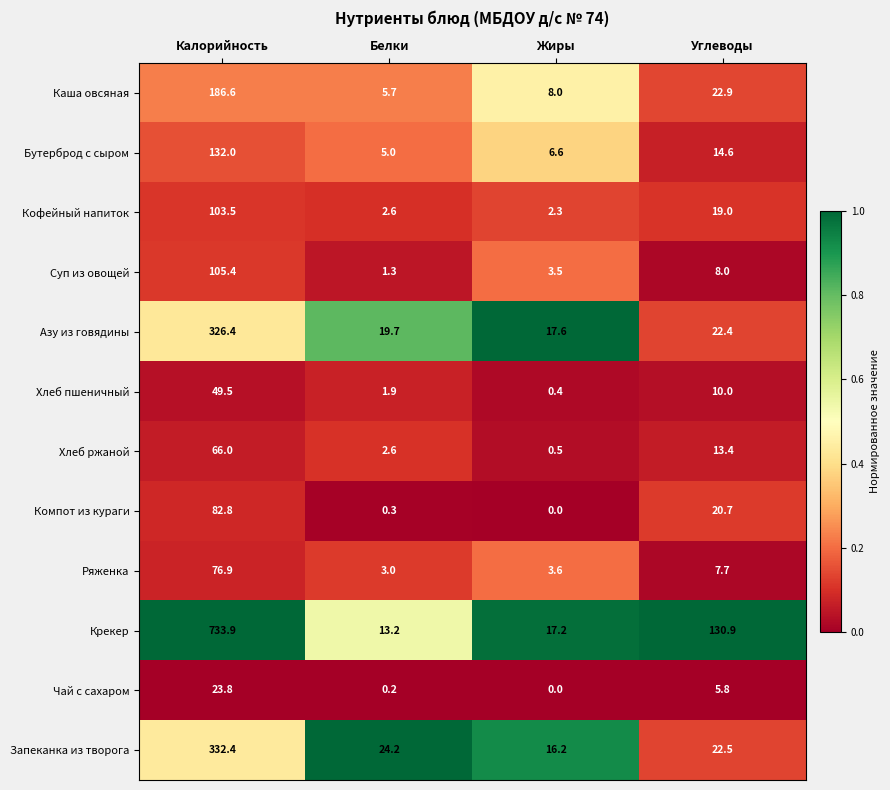

Which category has the lowest value across all series?

Жиры